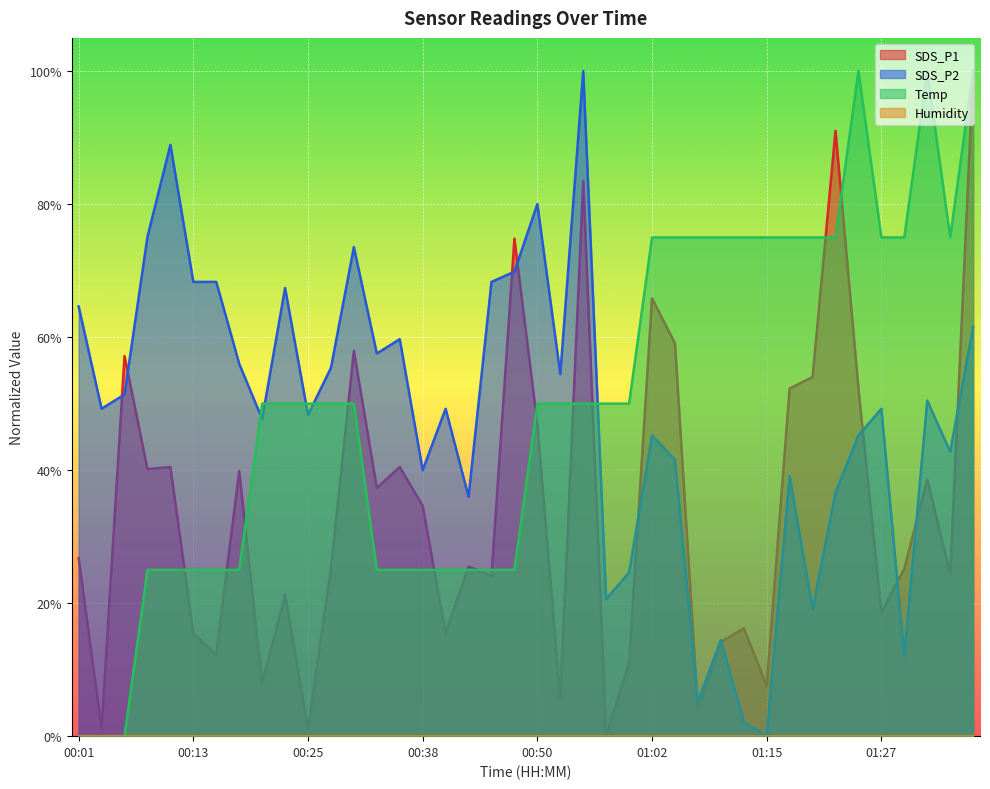

True or false: SDS_P2 and SDS_P1 cross at least once.

True